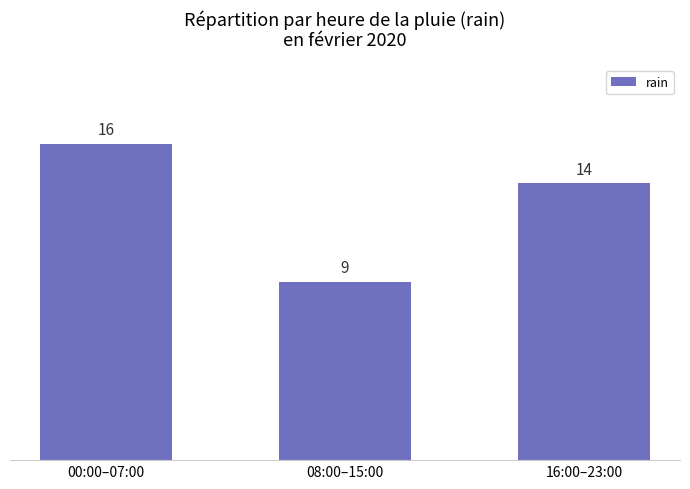

How many distinct data groups are displayed?

1